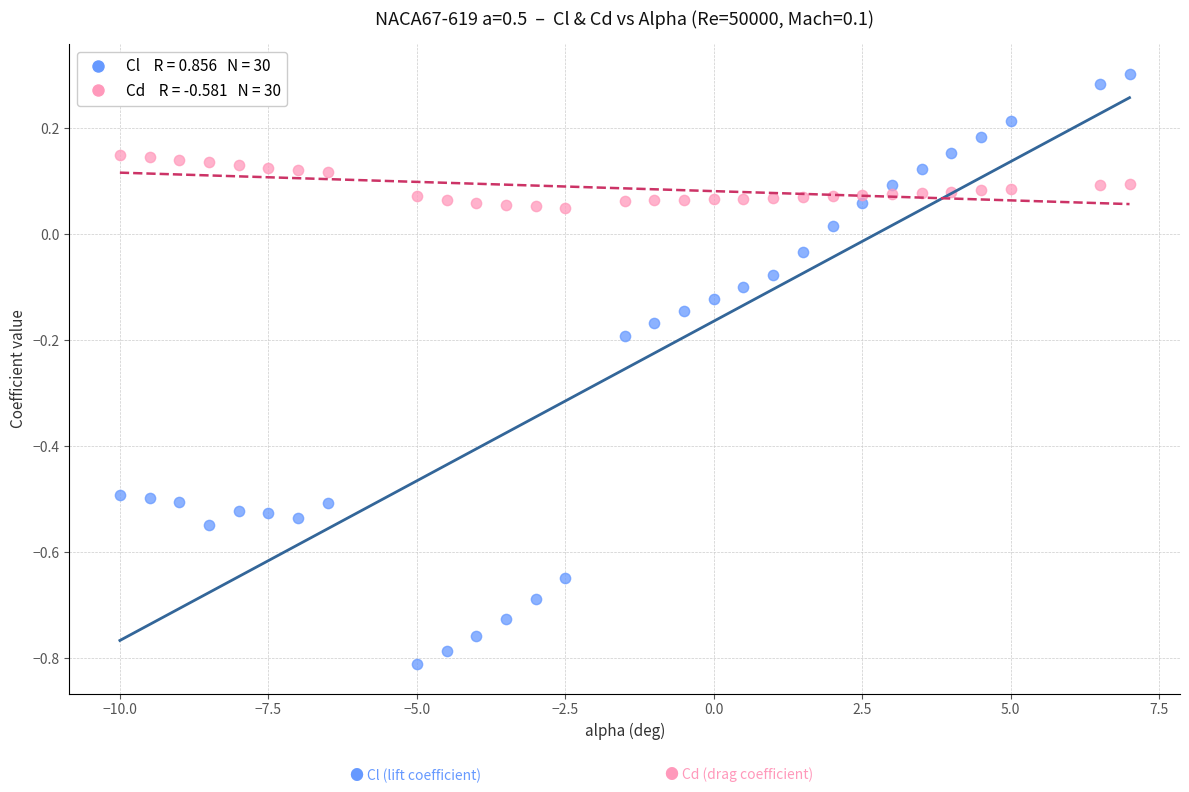

Across all data points, what is the range of X values (max minus min)?

17.0